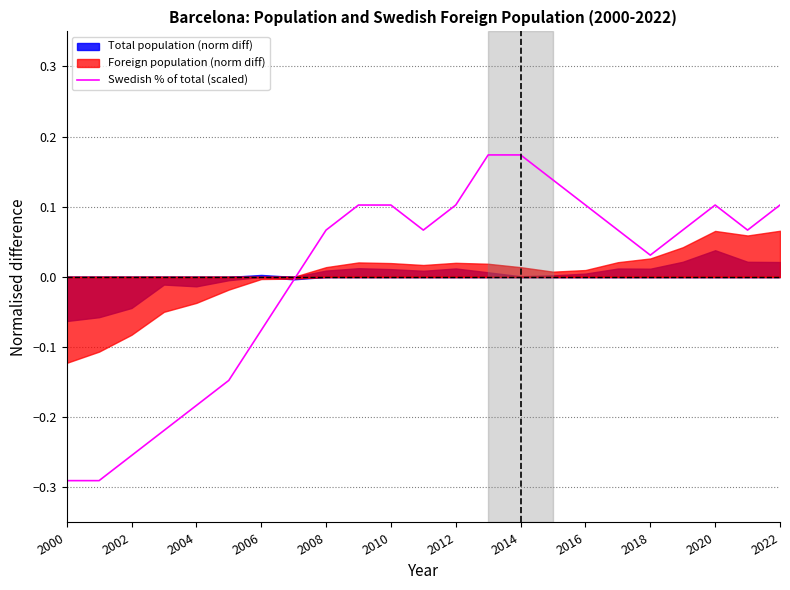

How many values exceed 0?

15